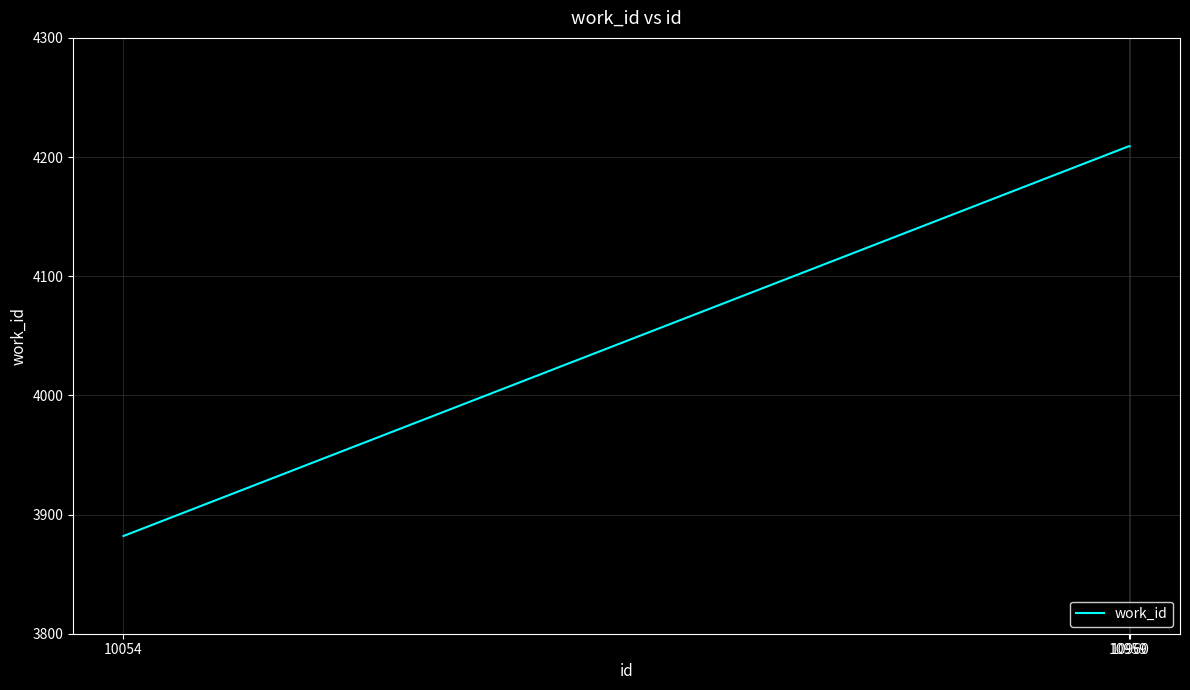

The value at 10054 is 3882. True or false?

True